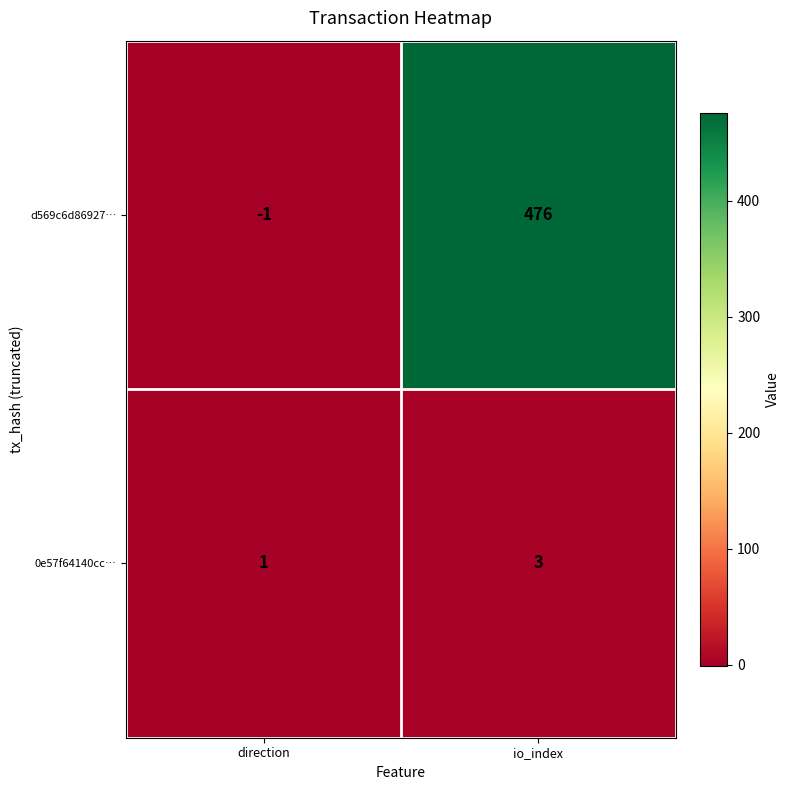

At io_index, list the series in order from smallest to largest.

0e57f64140cc…, d569c6d86927…